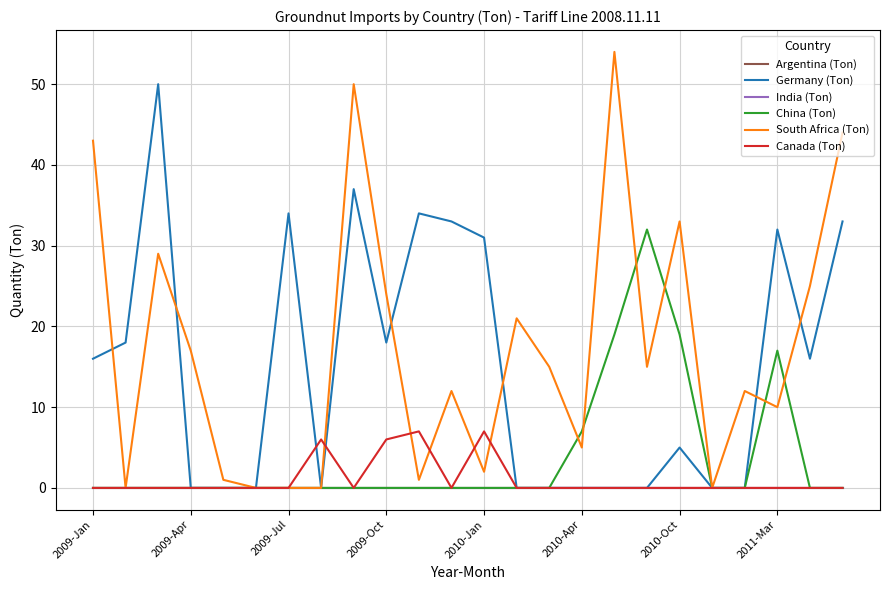

Does the chart have visible grid lines?

Yes